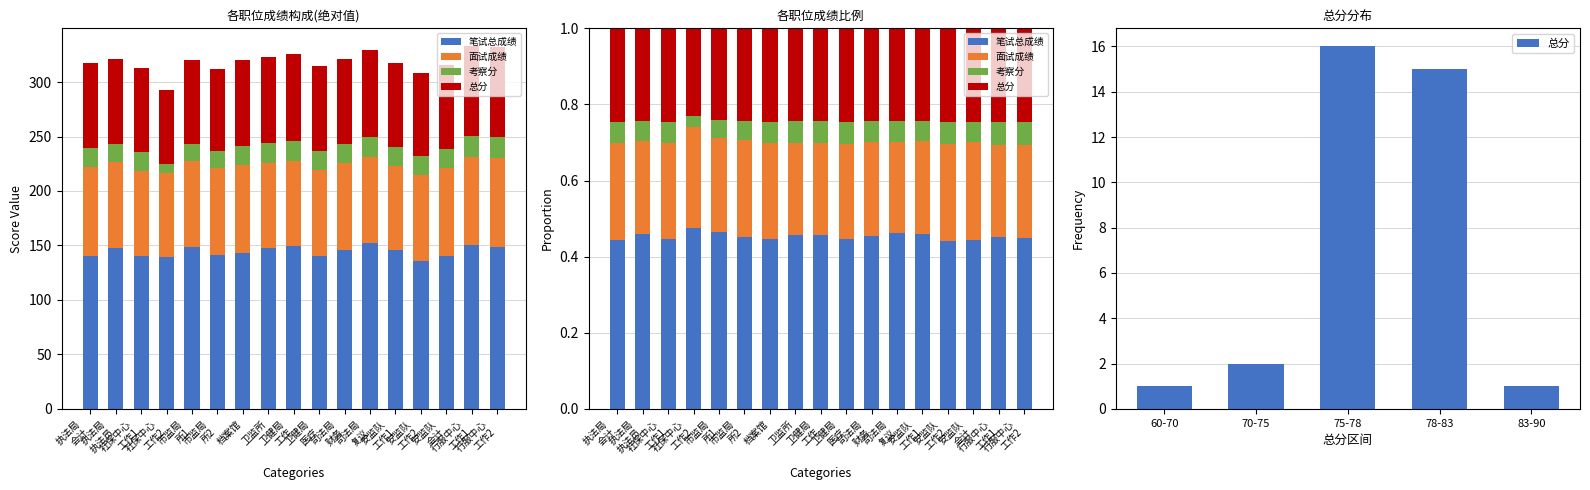

Is it true that 面试成绩 equals 32.7 at 32?

False